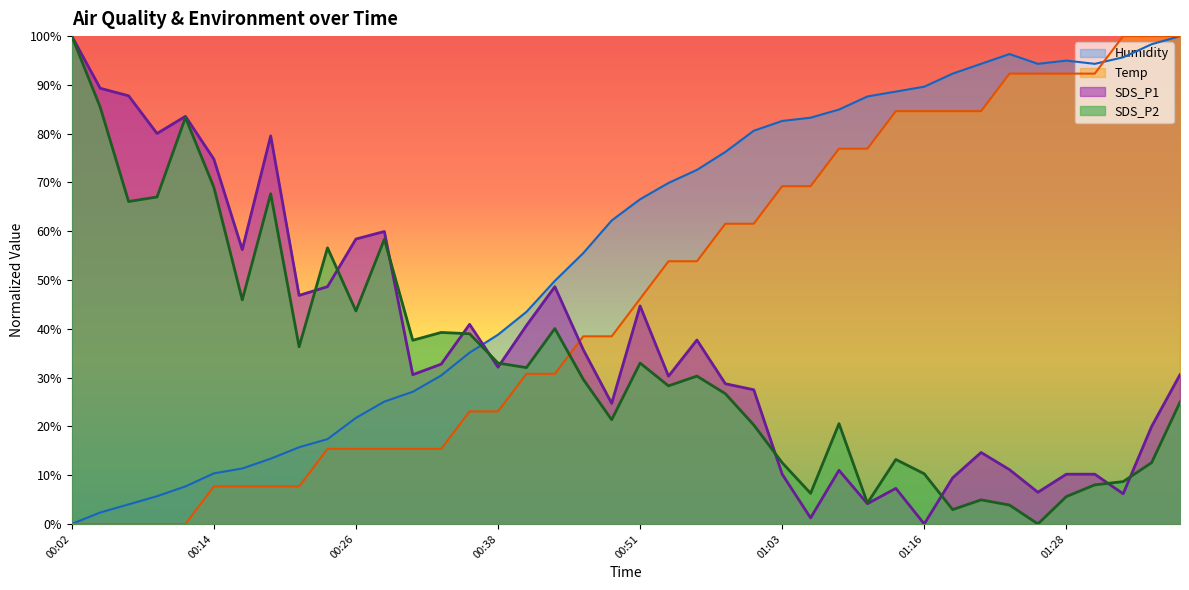

What is the sum of all SDS_P2 values?

1328.7